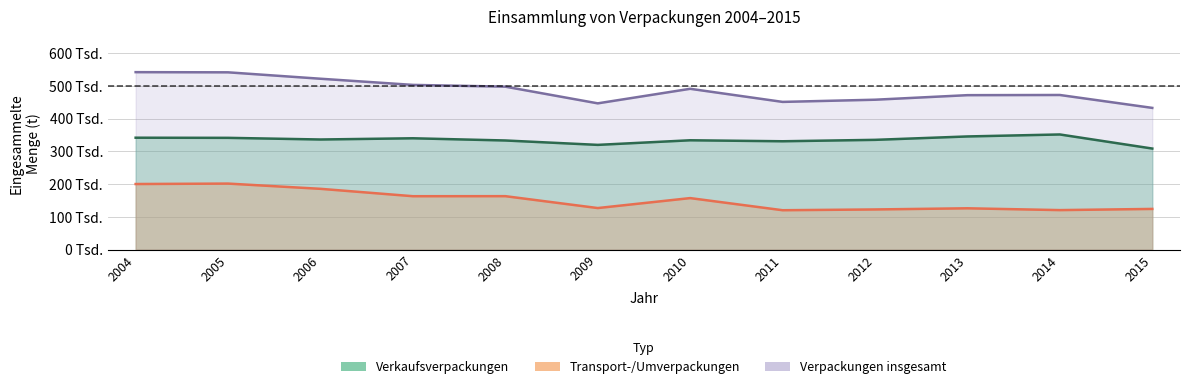

Which category has the lowest value in the Verkaufsverpackungen series?

2015